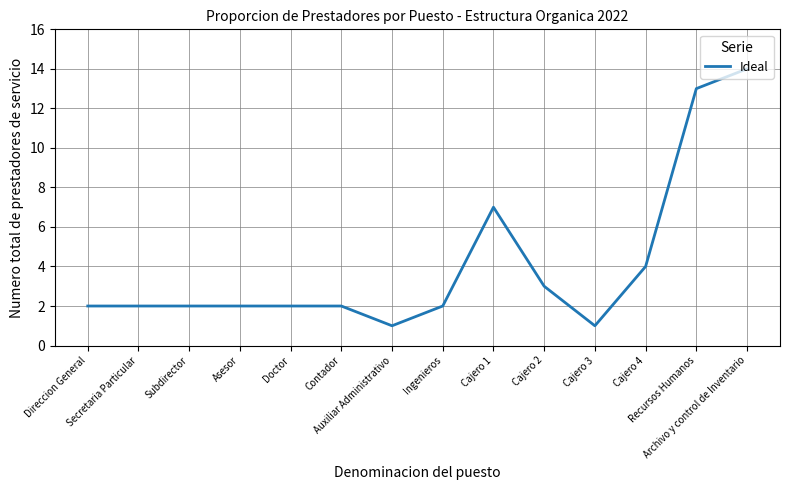

What is the greatest value displayed?

14